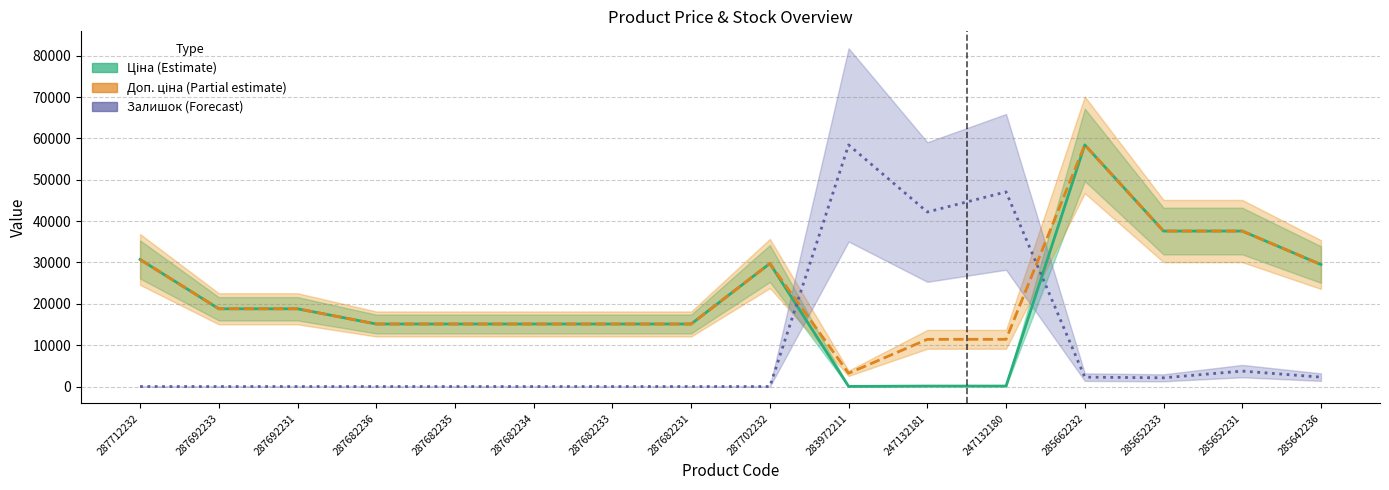

How many data points in Доп. ціна (Partial estimate) are less than 18796?

8